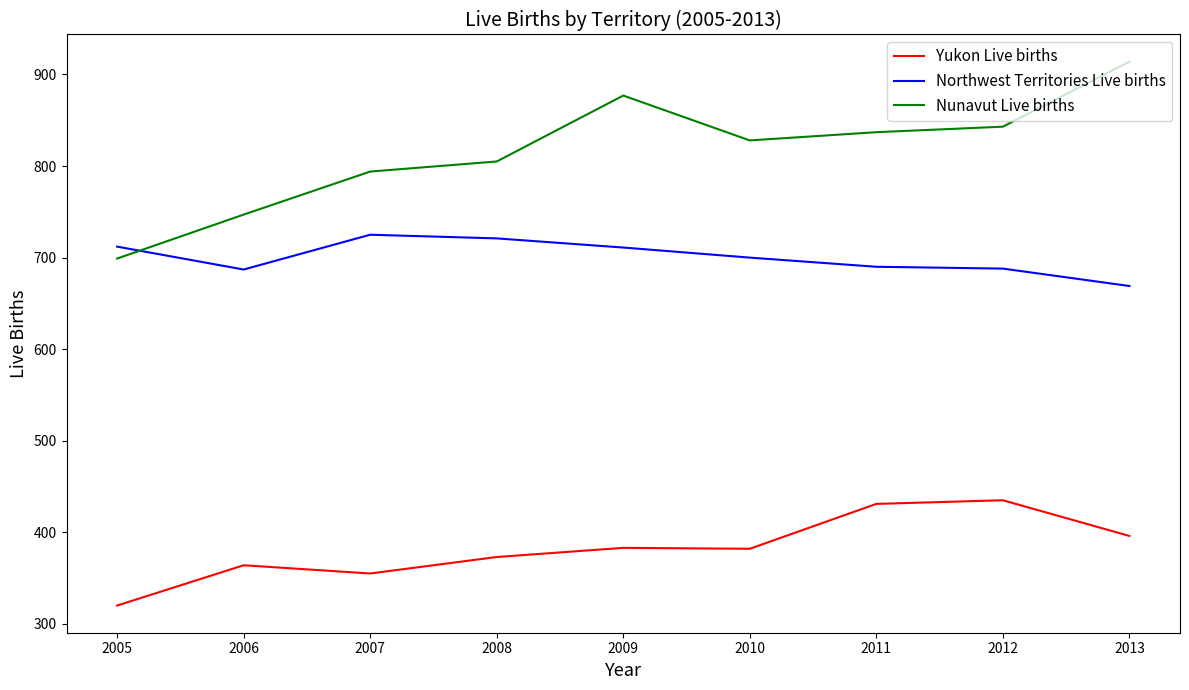

Which series has the largest range (max minus min)?

Nunavut Live births